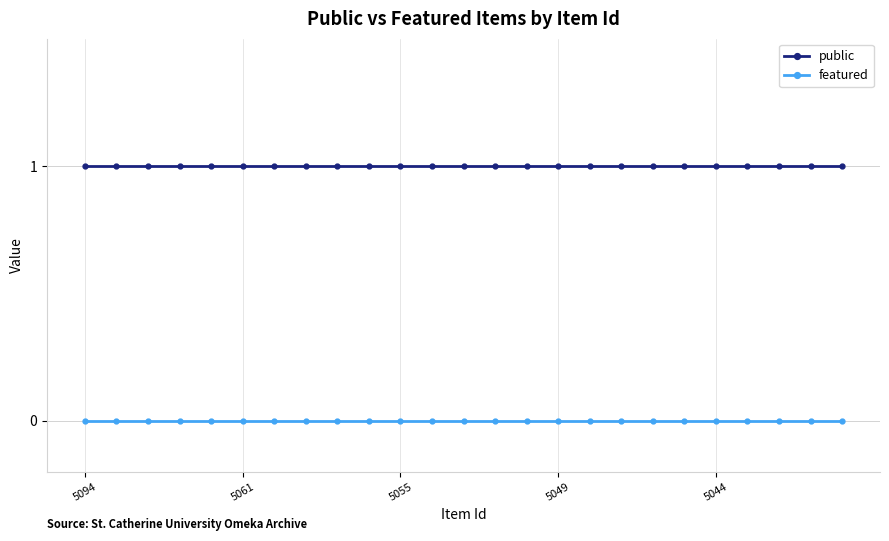

True or false: public and featured cross at least once.

False